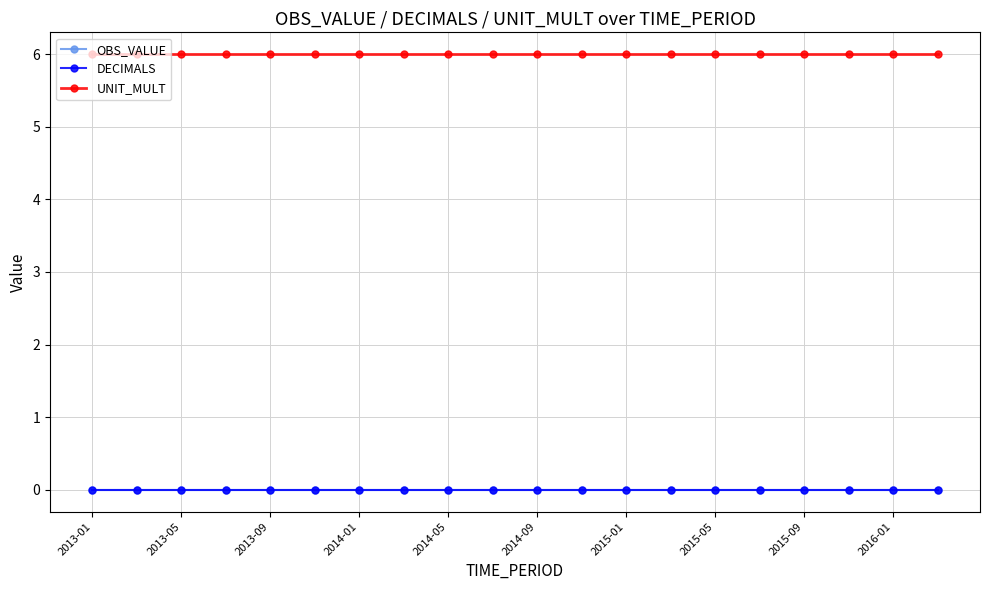

True or false: DECIMALS and OBS_VALUE intersect in this chart.

False